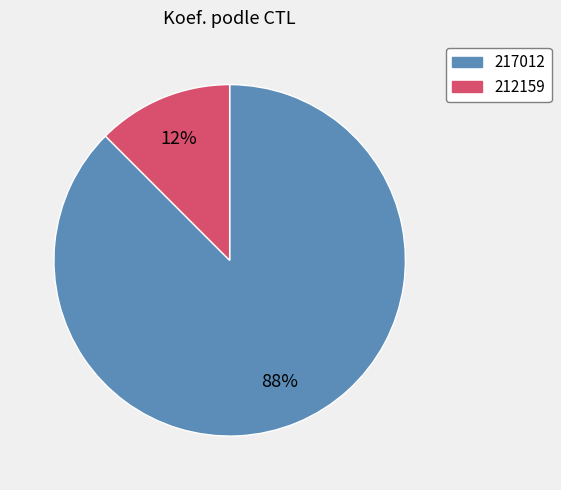

What is the majority slice?

217012